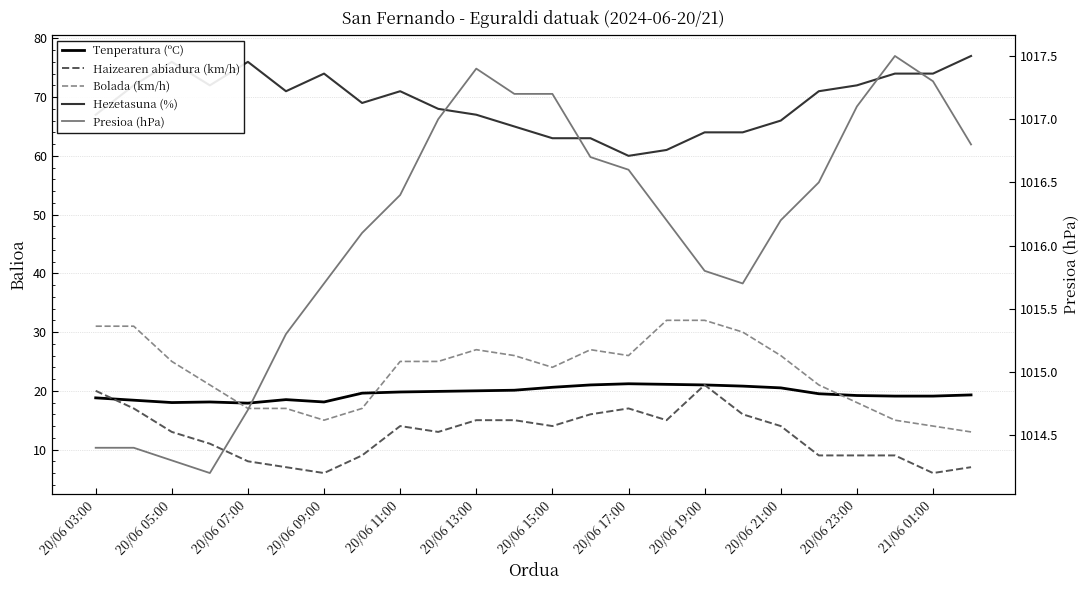

What are all the series names shown in the legend?

Tenperatura (ºC), Haizearen abiadura (km/h), Bolada (km/h), Hezetasuna (%), Presioa (hPa)